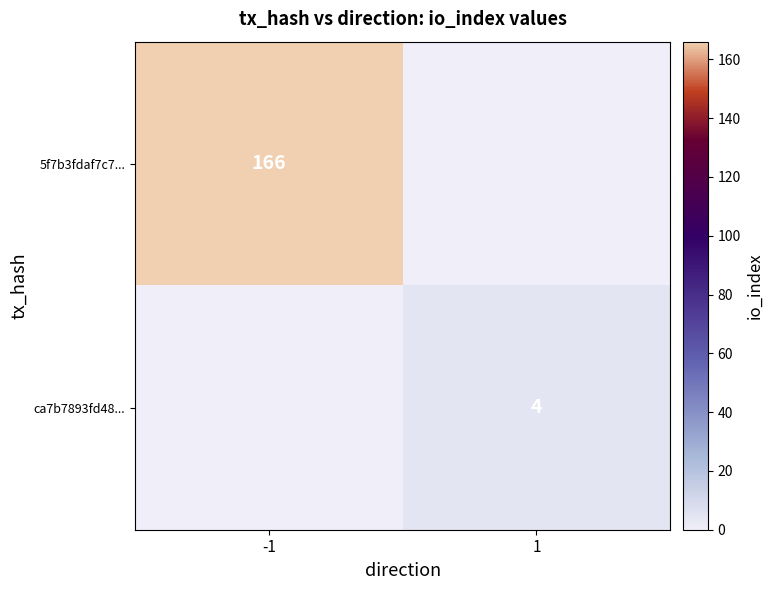

True or false: 5f7b3fdaf7c7... has a value of 166 at -1.

True